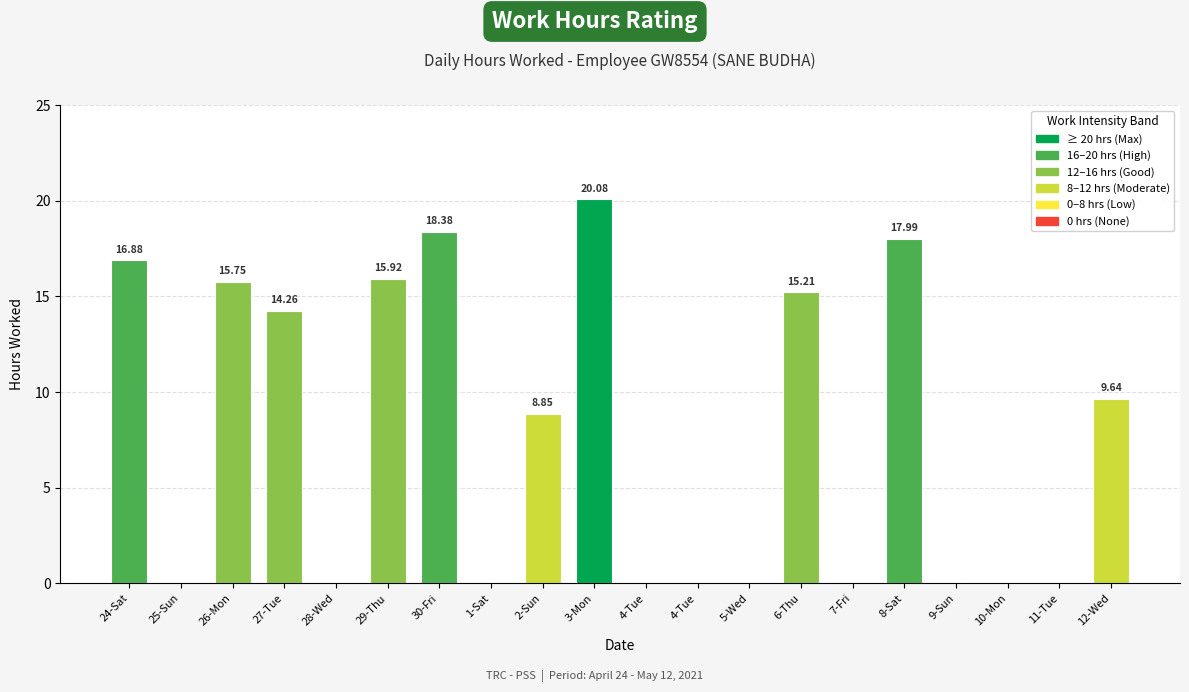

How many values are above zero?

10